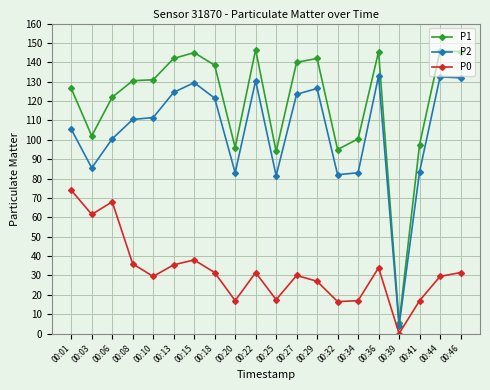

Is it true that P2 equals 132.0 at 00:46?

True